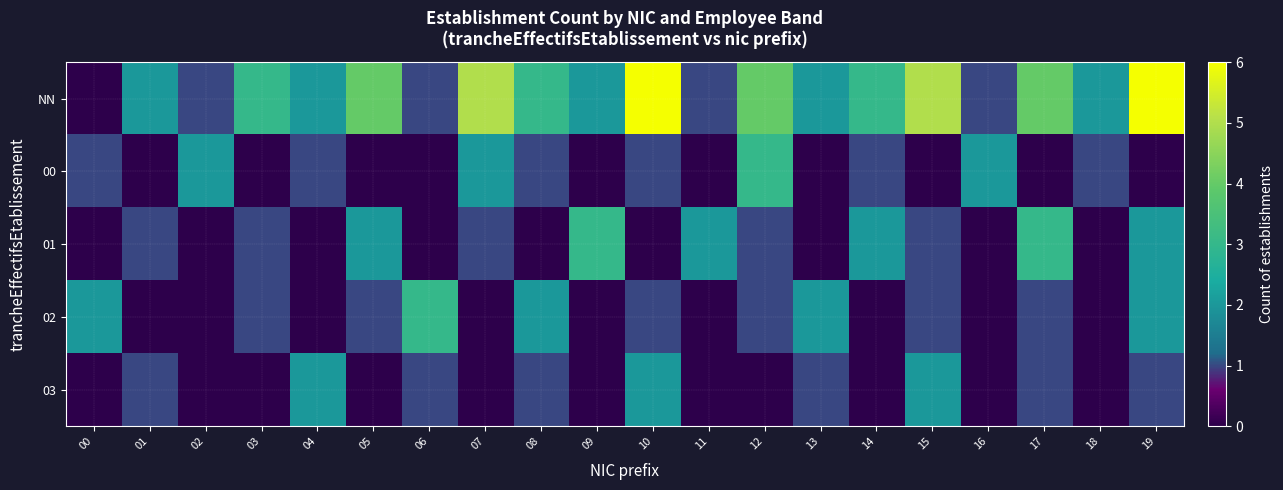

At which category does the chart reach its peak across all series?

10